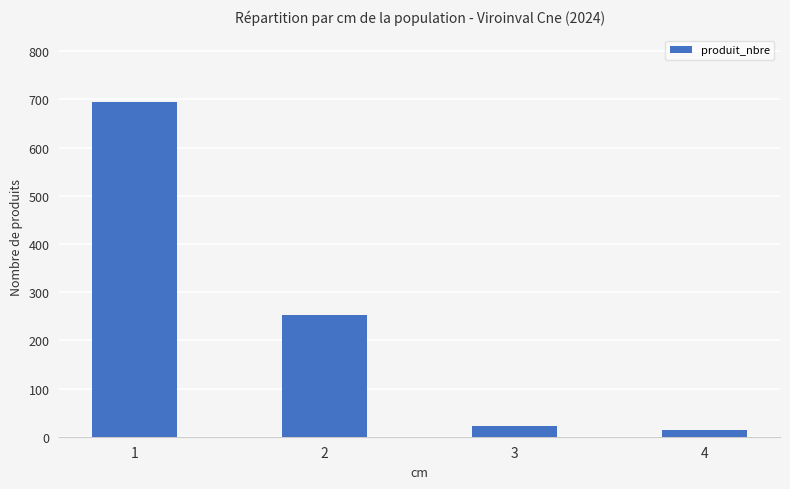

At which category does the chart reach its peak across all series?

1